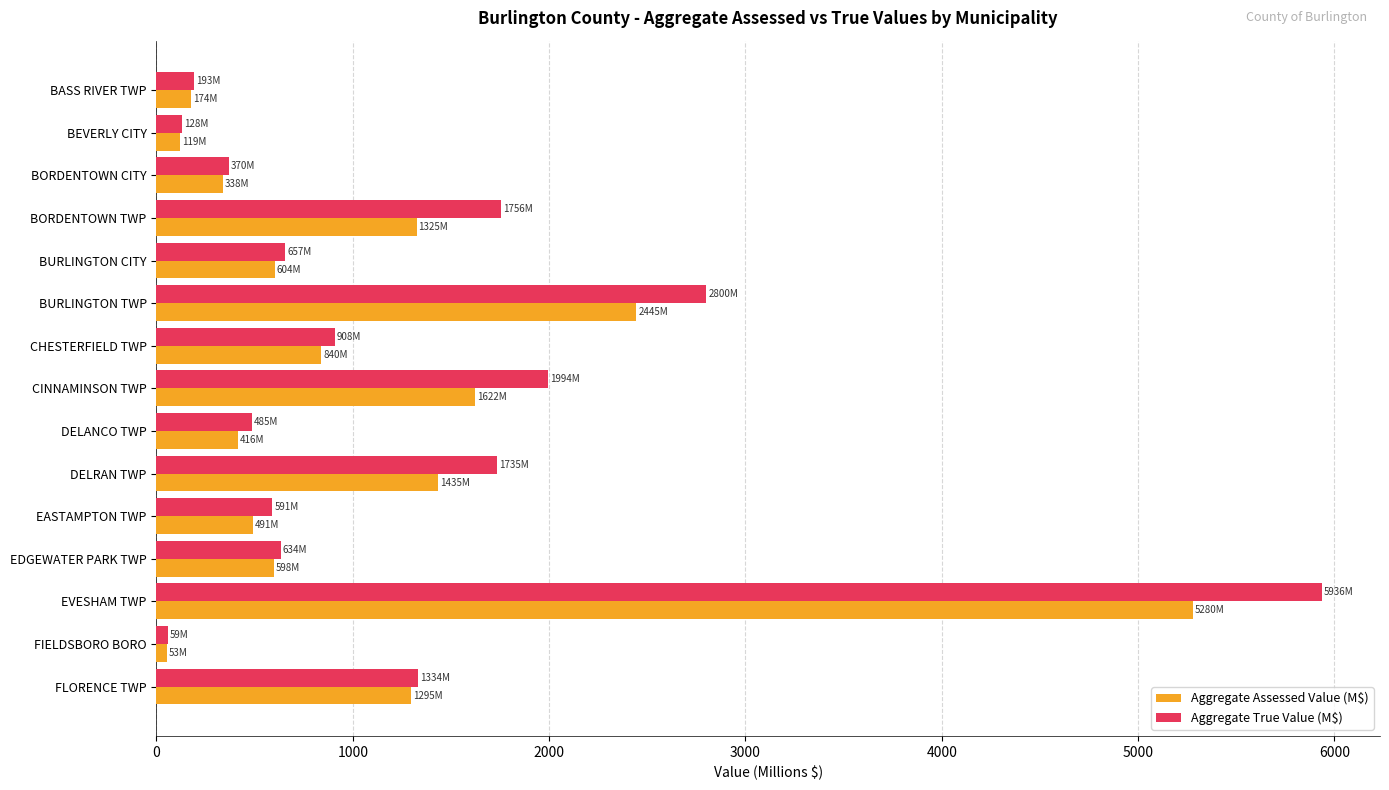

Which category has the highest value across all series?

EVESHAM TWP